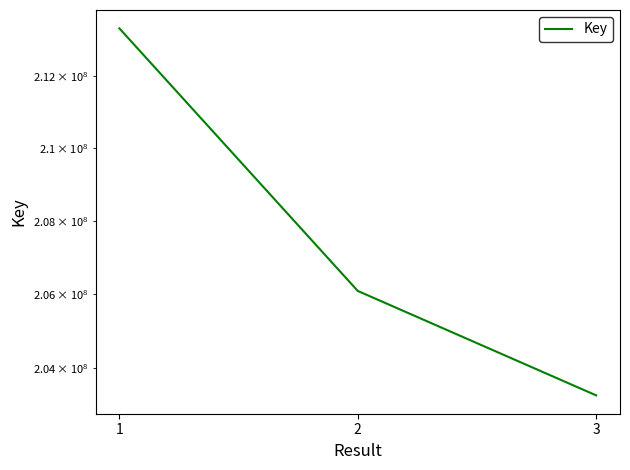

Rank the categories by value from lowest to highest.

3, 2, 1